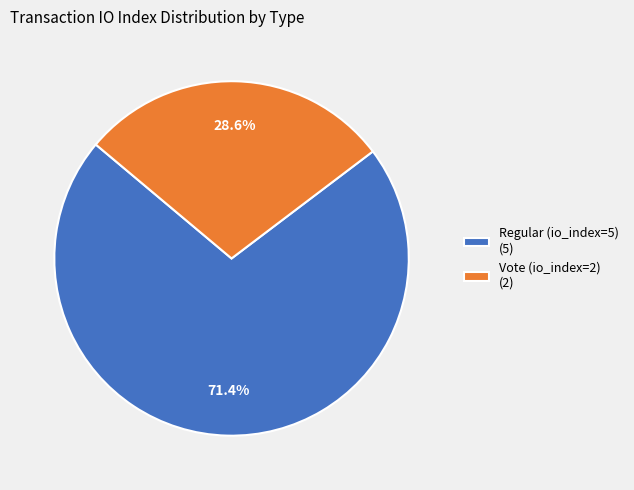

Which has a higher value, Vote (io_index=2) (2) or Regular (io_index=5) (5)?

Regular (io_index=5) (5)